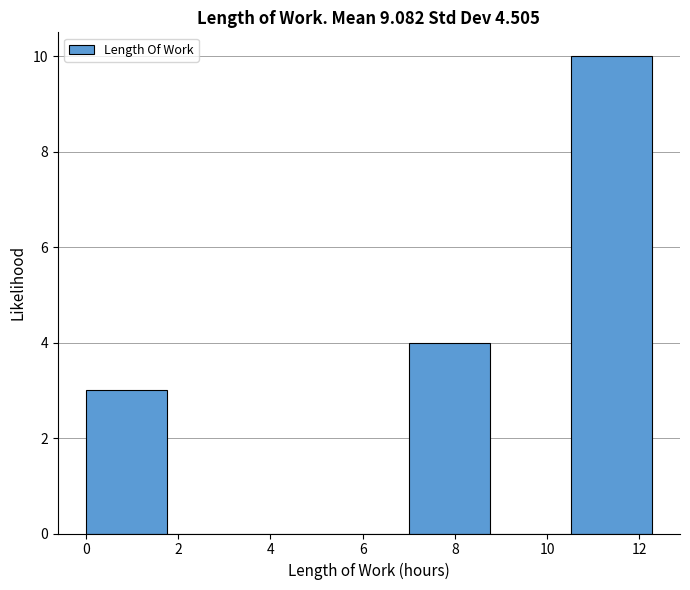

Reading left to right, transcribe this chart: for each bar, give the range it covers on the x-axis and its height. Neither the bar edges nor the heights are printed on the chart, so give them approximately, as read against the axes.

0.0 to 1.8: 3
1.8 to 3.6: 0
3.6 to 5.2: 0
5.2 to 7.0: 0
7.0 to 8.8: 4
8.8 to 10.6: 0
10.6 to 12.2: 10